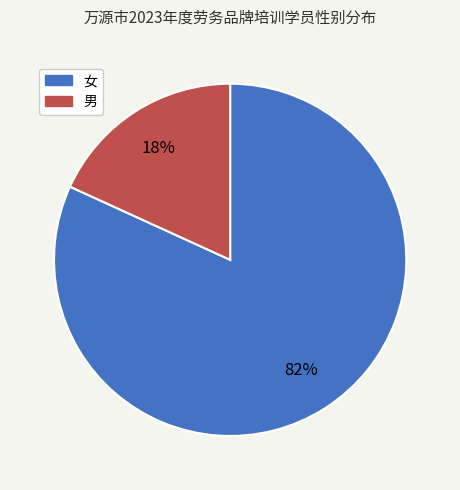

Does any single category account for the majority?

Yes